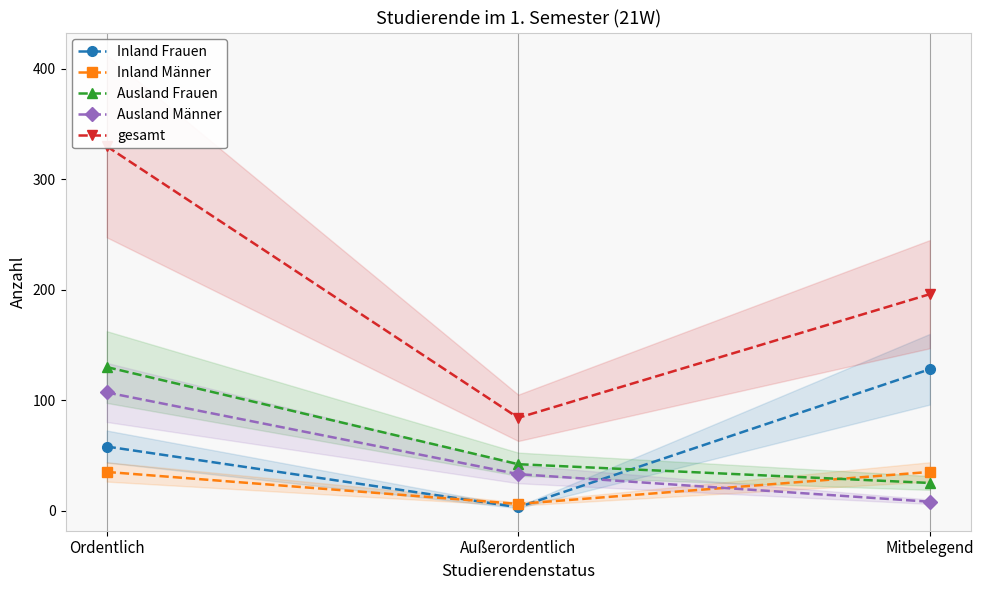

Reading left to right, transcribe all the data shown in this chart.

Inland Frauen: 58	3	128
Inland Männer: 35	6	35
Ausland Frauen: 130	42	25
Ausland Männer: 107	33	8
gesamt: 330	84	196